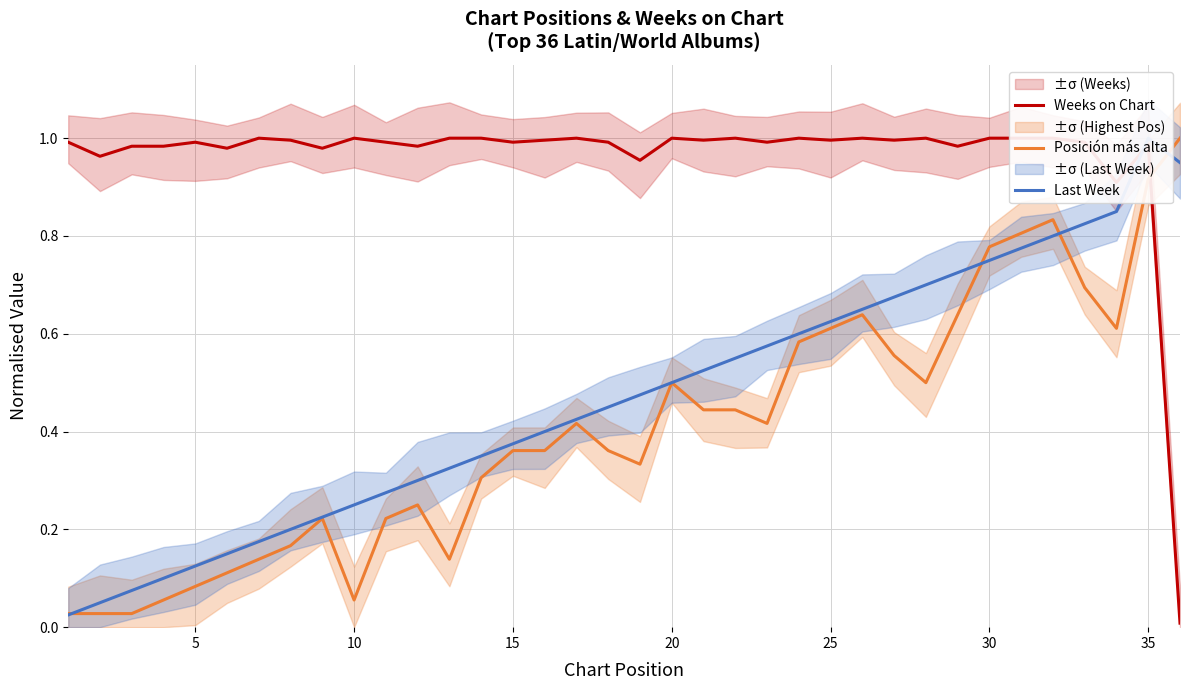

What is the maximum value for Posición más alta?

1.0